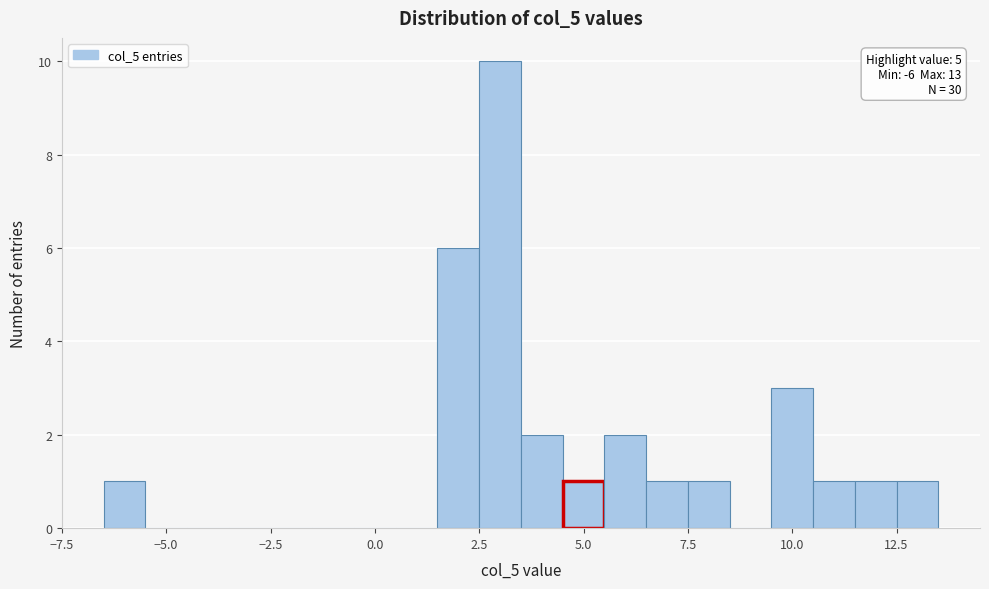

Around what value on the x-axis is the tallest bar? Give the approximate position of its centre, as read against the axis.

3.0